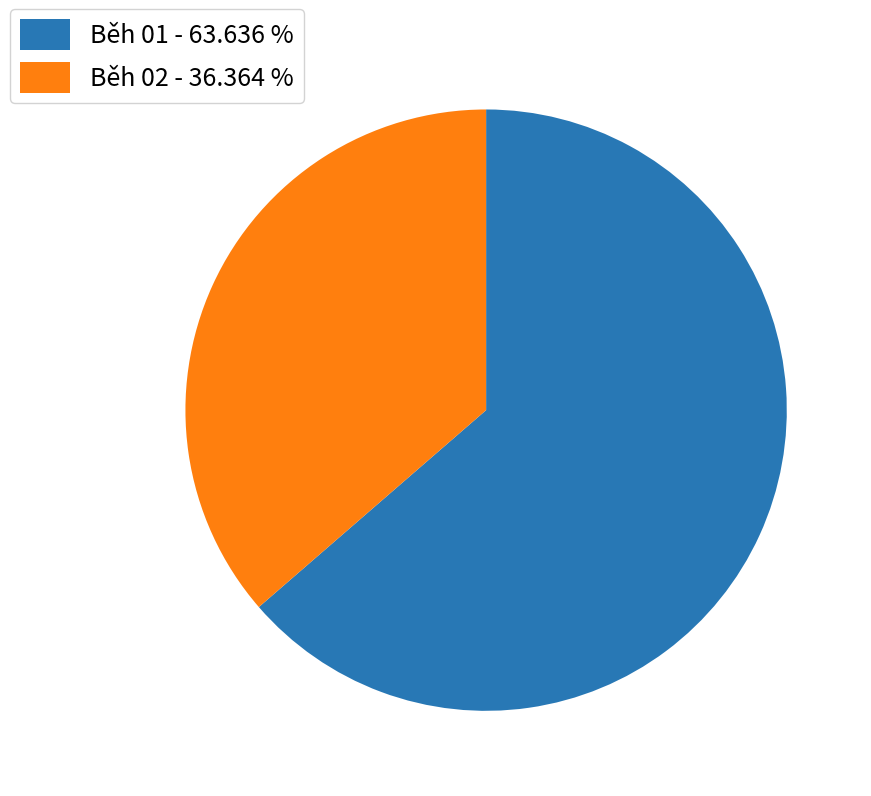

True or false: Běh 02 accounts for 36% of the total.

True